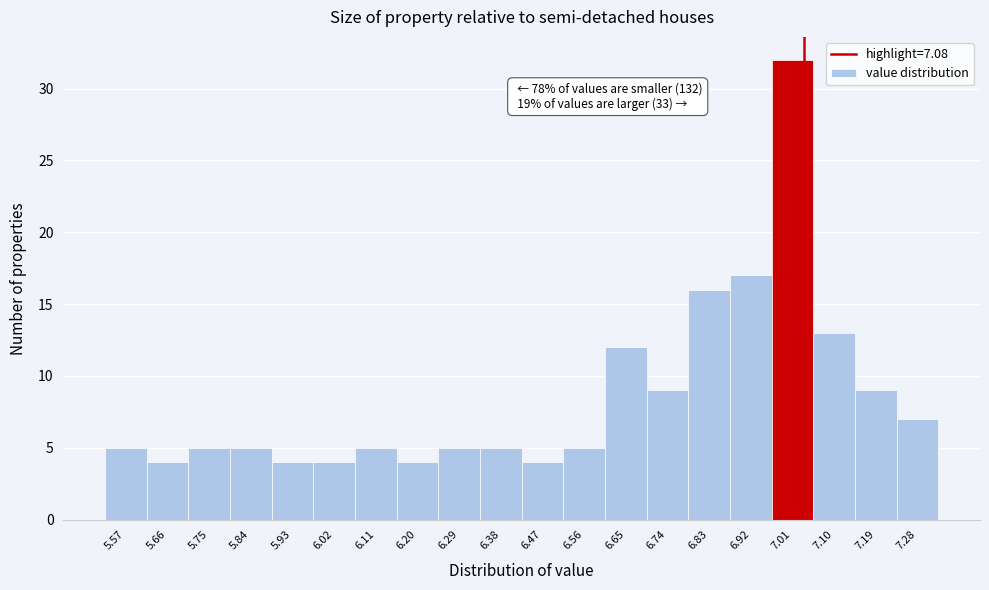

Reading left to right, what are all the values shown in this chart?

5.57=5	5.66=4	5.75=5	5.84=5	5.93=4	6.02=4	6.11=5	6.20=4	6.29=5	6.38=5	6.47=4	6.56=5	6.65=12	6.74=9	6.83=16	6.92=17	7.01=32	7.10=13	7.19=9	7.28=7